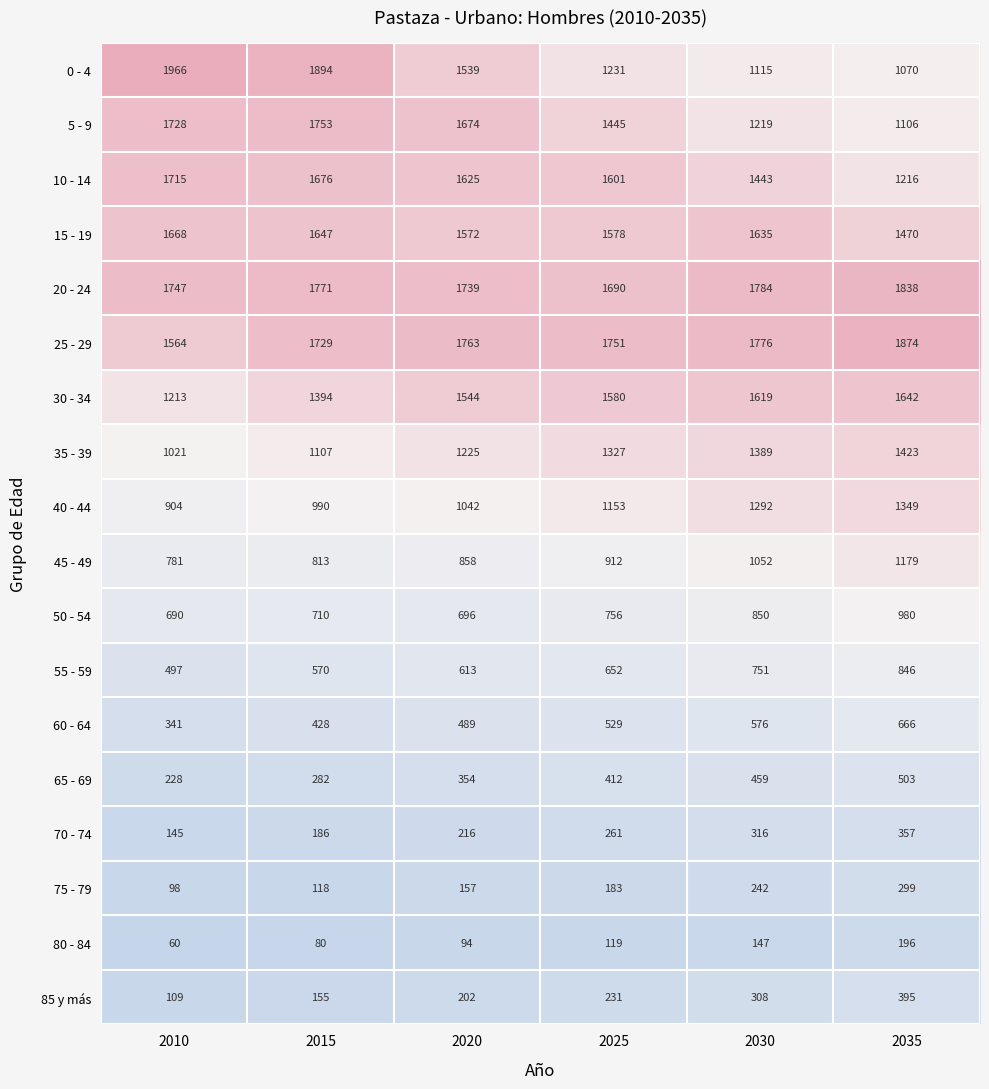

What is the difference between the maximum and second lowest values in the 55 - 59 series?

276